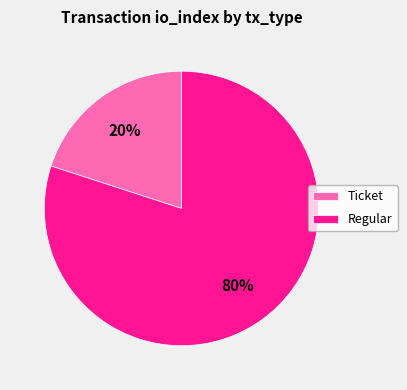

Which slice represents more than half of the pie?

Regular